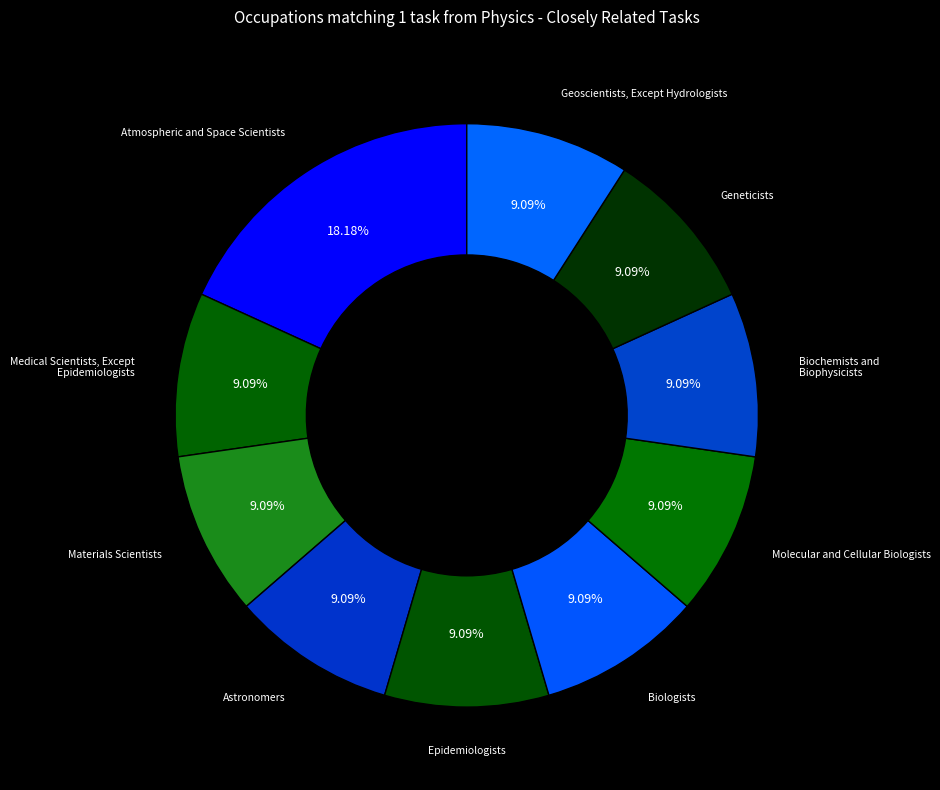

Which category has the biggest portion of the pie?

Atmospheric and Space Scientists